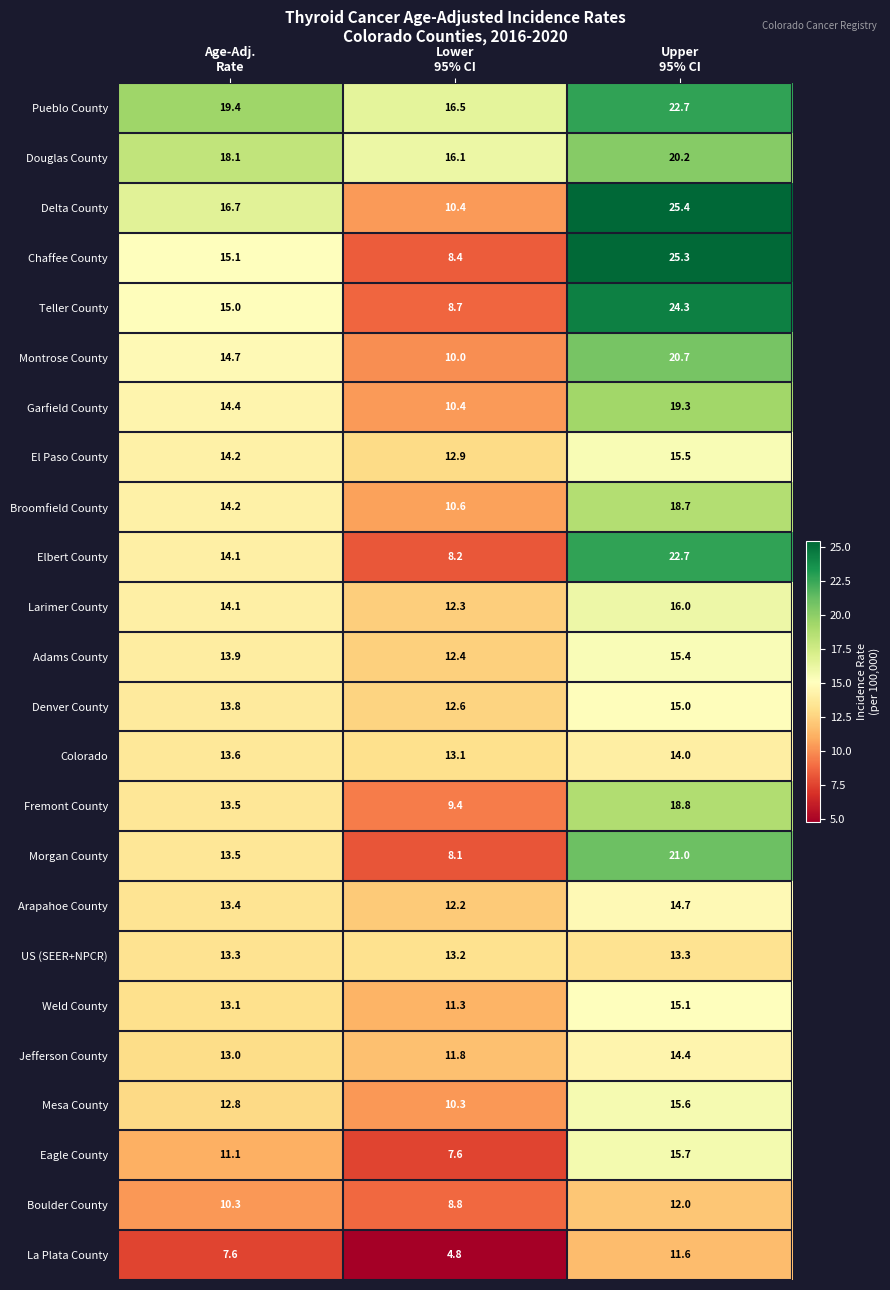

What is the sum of all Morgan County values?

42.6